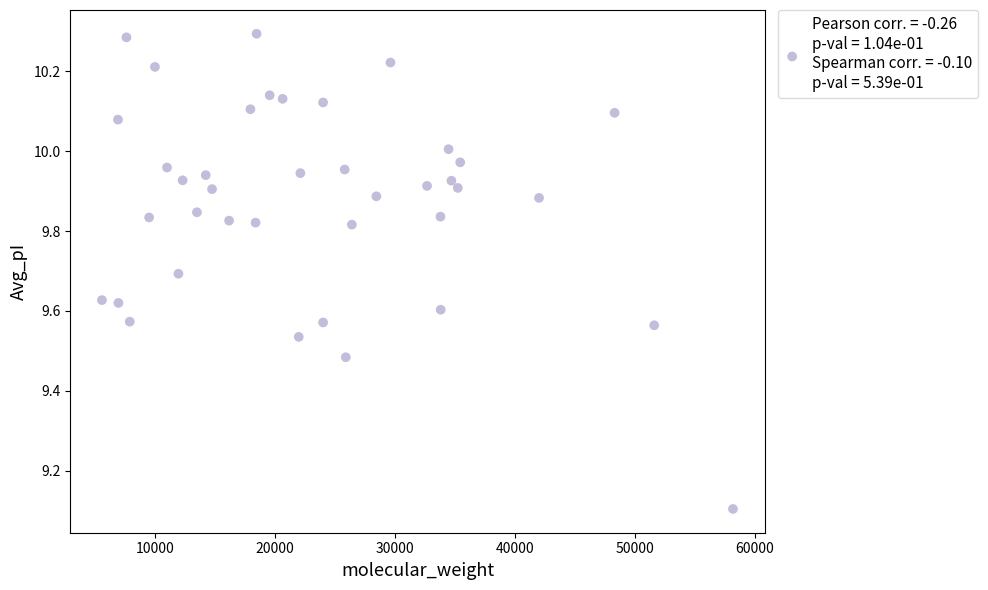

What Y value in the scatter plot is closest to 9?

9.1